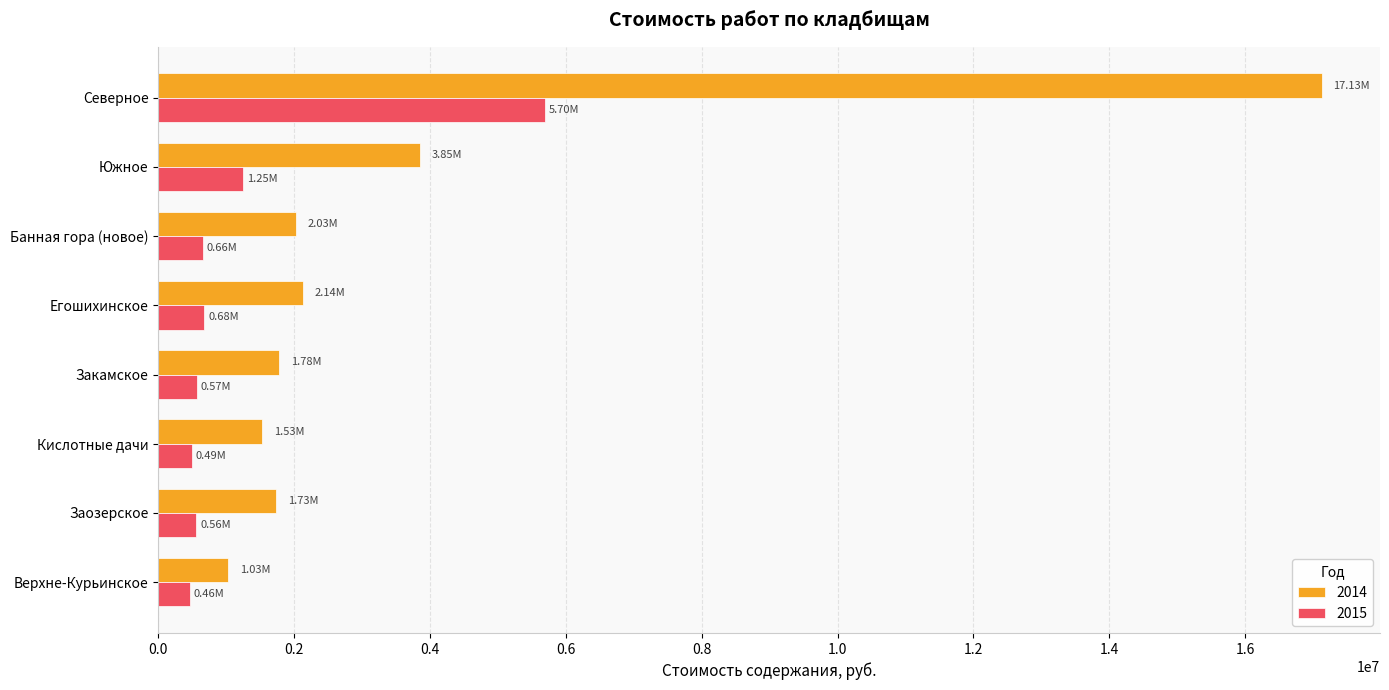

What is the greatest value displayed?

17128459.7